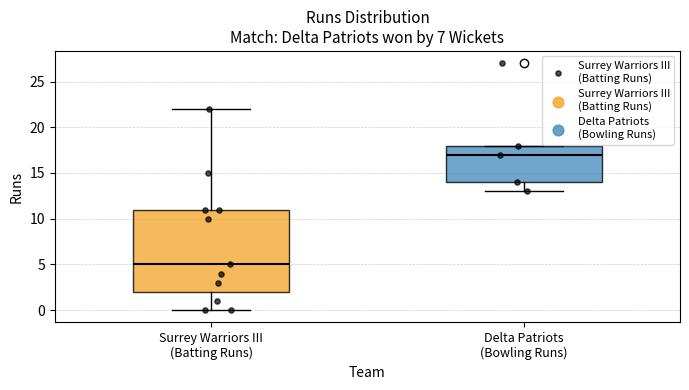

Reading left to right, transcribe this box plot: for each box, give where its median line is, the range the box spans, and where its two whiskers end, as read against the y-axis. The values are not printed on the chart, so give them approximately, as read against the axis.

Surrey Warriors III (Batting Runs): median 5, box 2 to 11, whiskers 0 to 22
Delta Patriots (Bowling Runs): median 17, box 14 to 18, whiskers 13 to 18